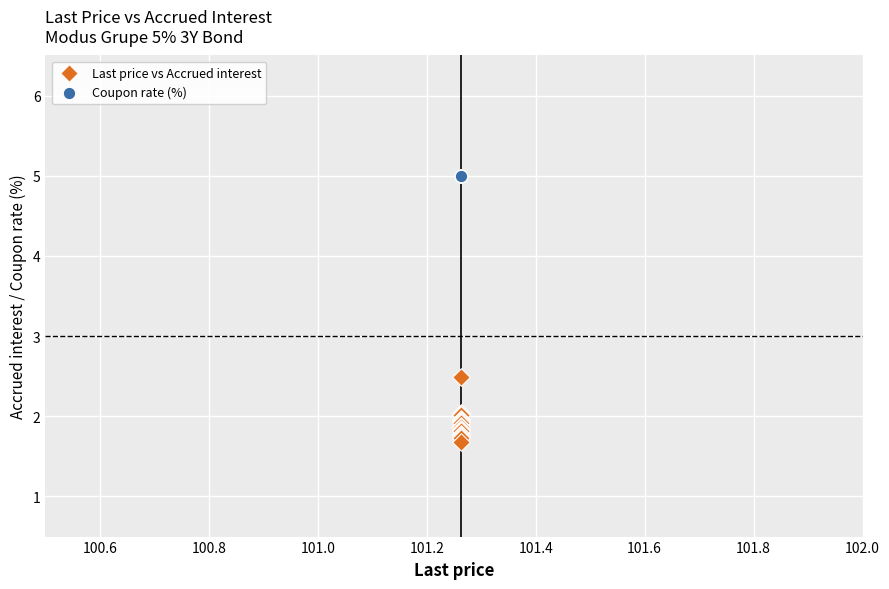

Across all series, what Y value is closest to 3?

2.5